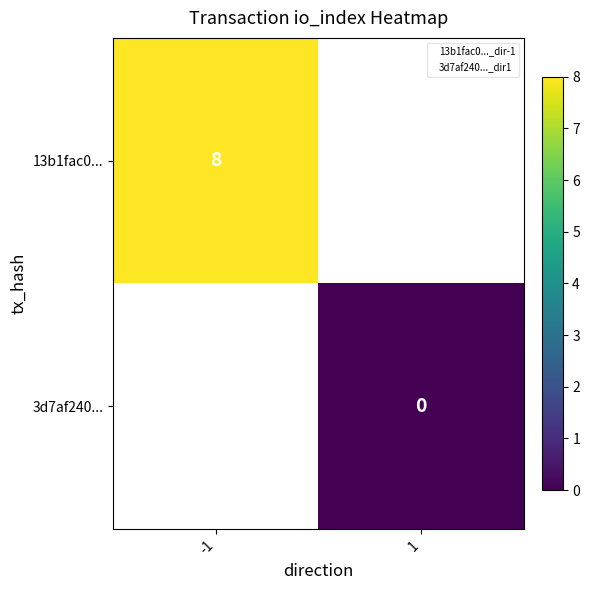

What is the highest value of the 13b1fac0... series?

8.0